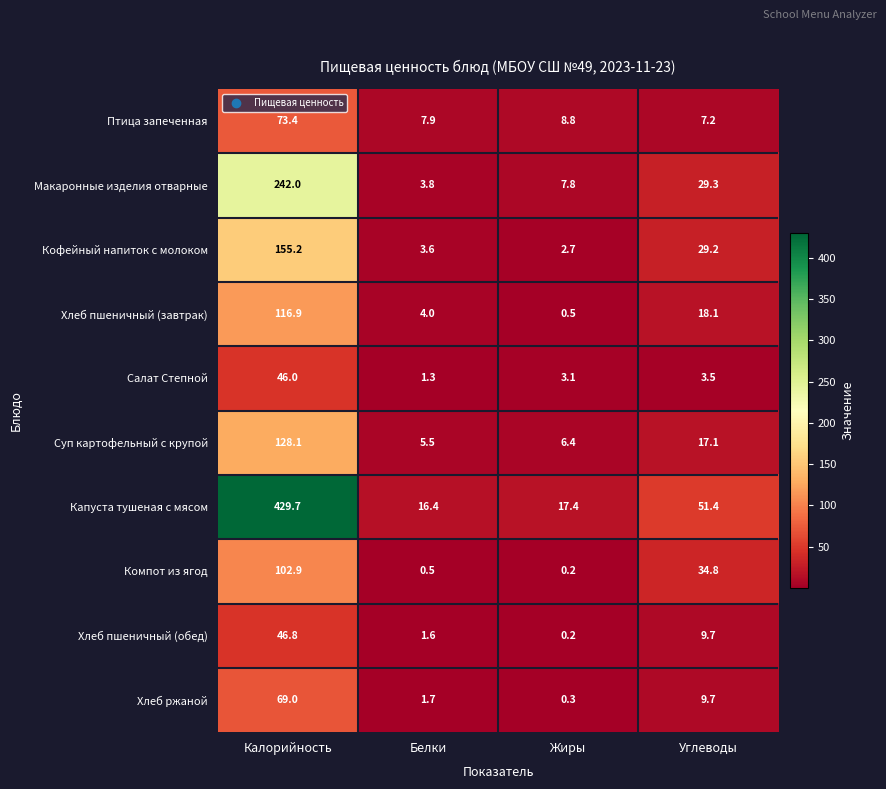

At which category does the chart reach its peak across all series?

Калорийность